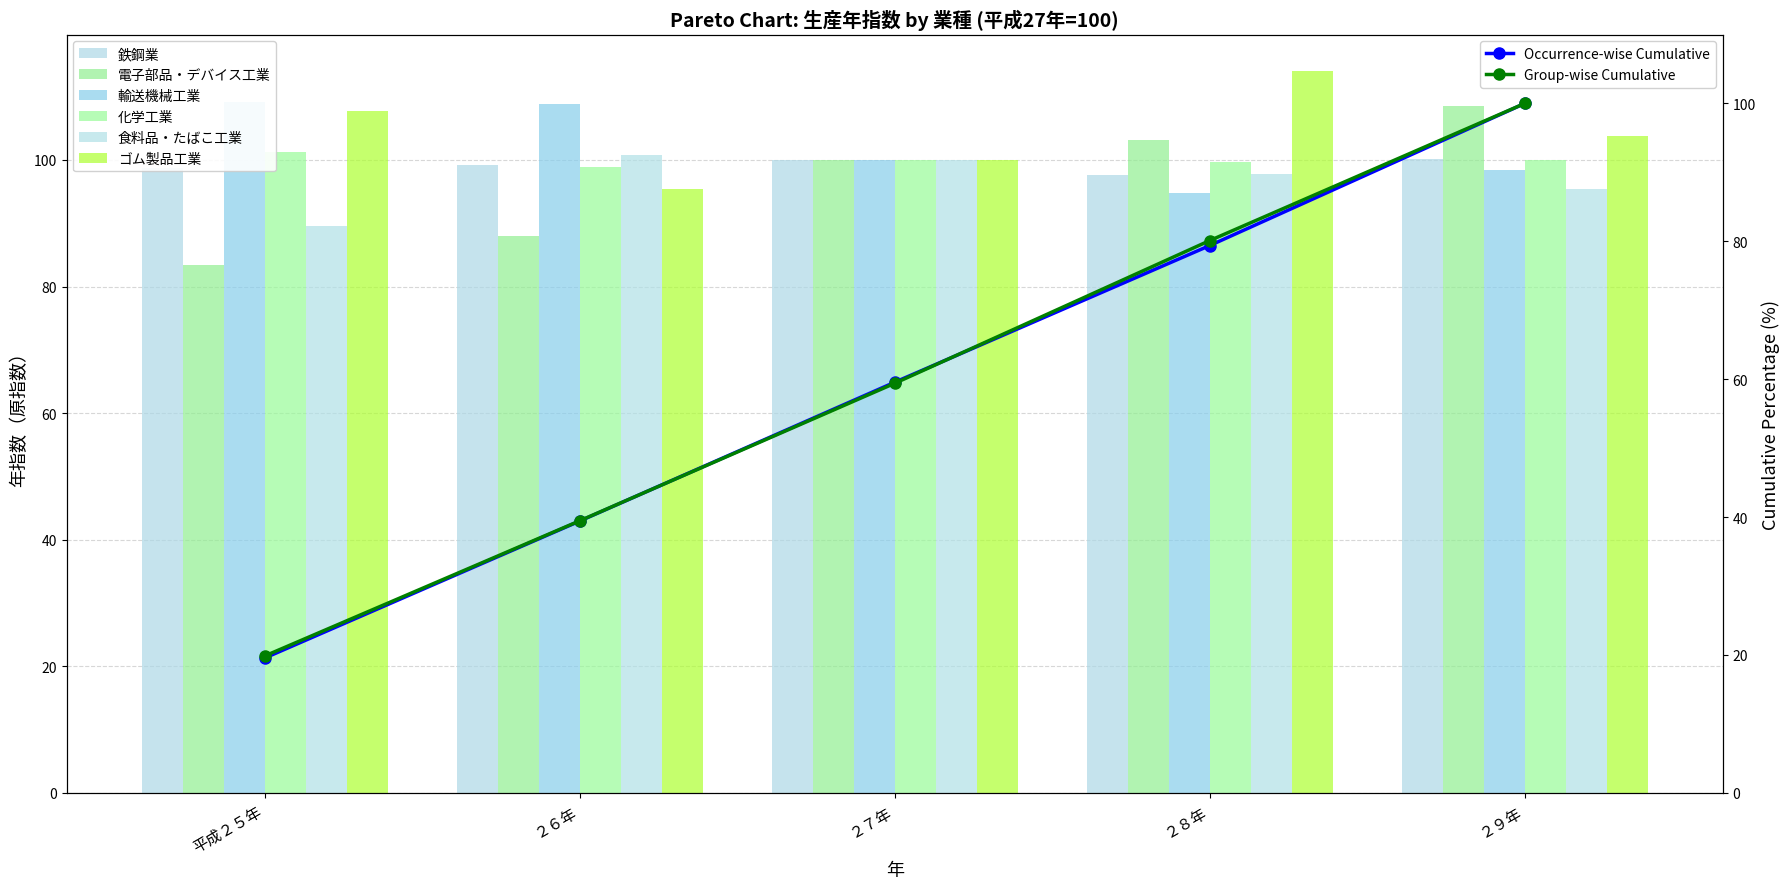

What is the maximum value shown in the chart?

114.1